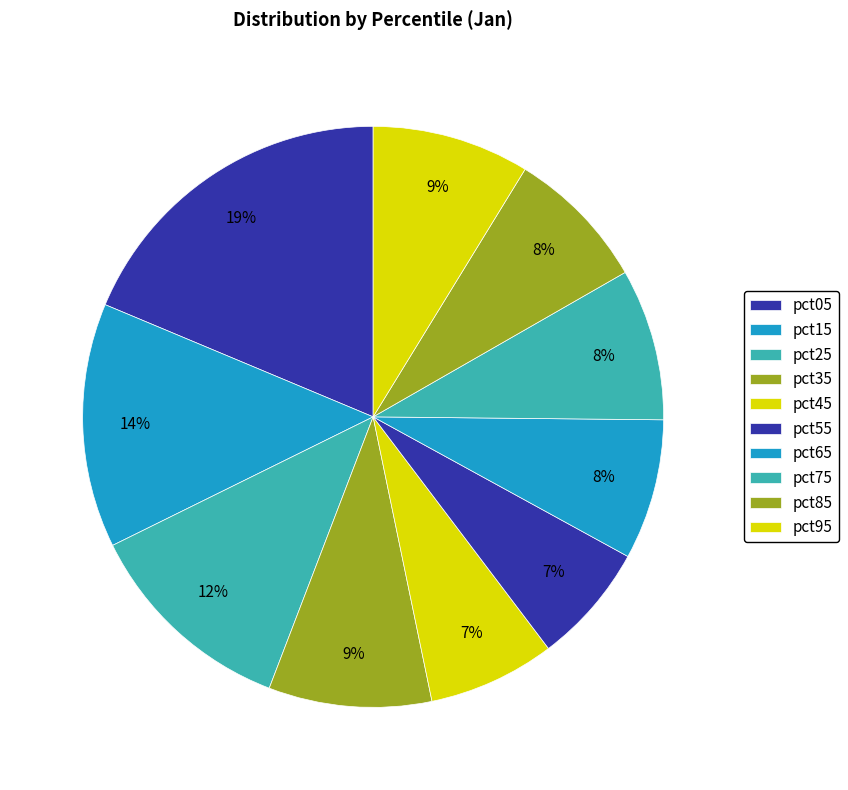

How many segments does this pie chart have?

10